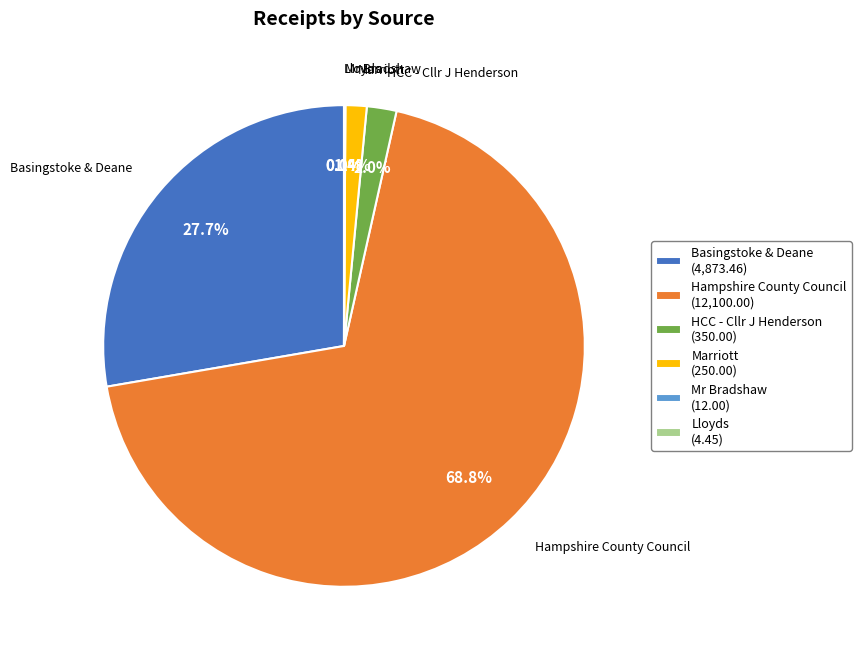

Combined, do Marriott and Basingstoke & Deane account for over 50%?

No